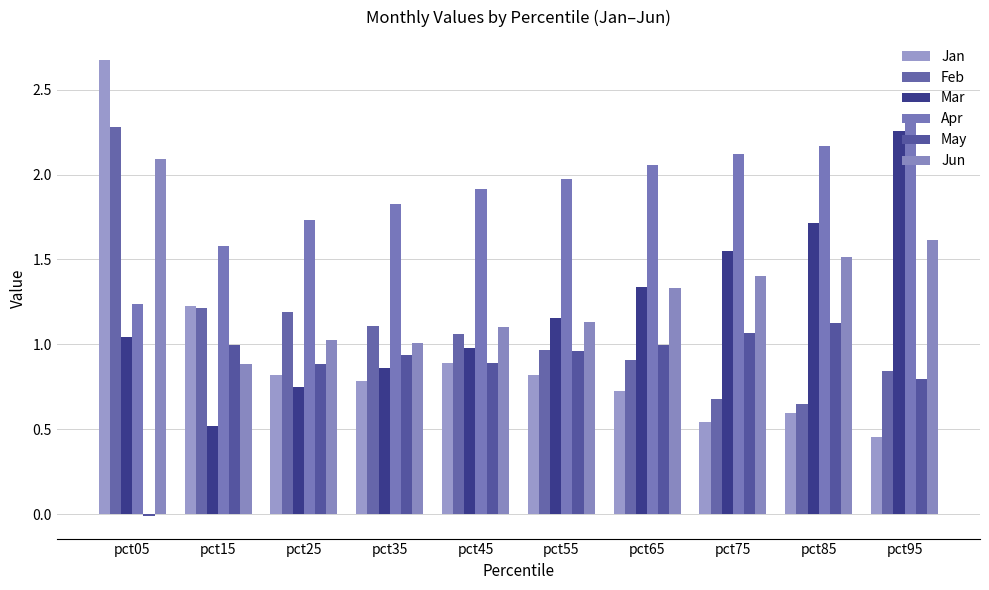

What is the difference between the second highest and second lowest values in the Mar series?

1.0